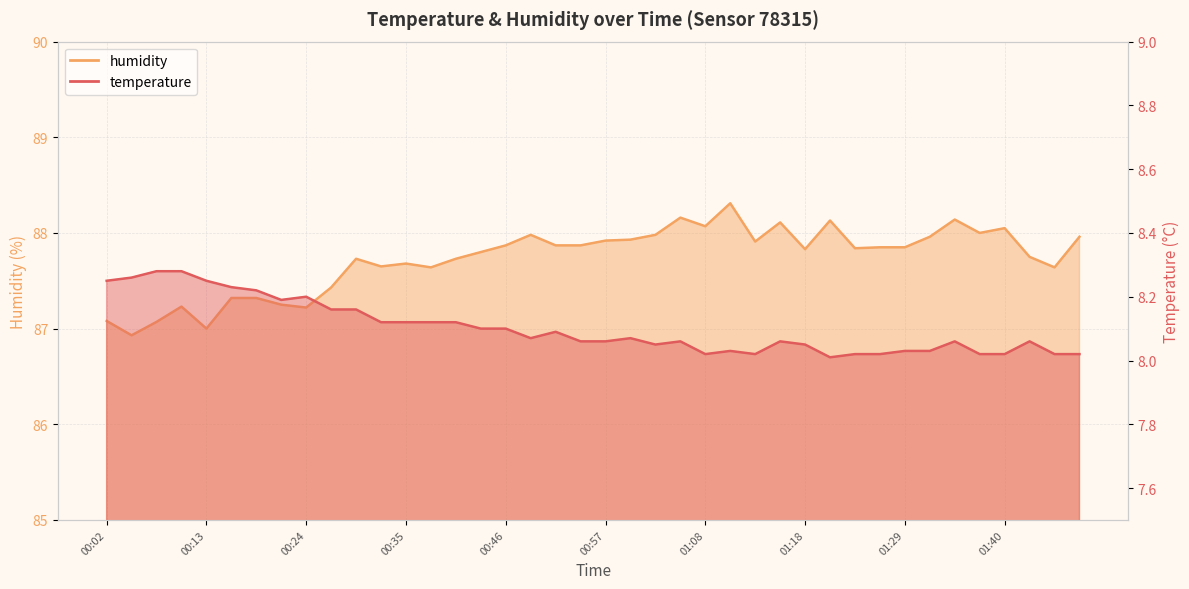

What are all the series names shown in the legend?

temperature, humidity